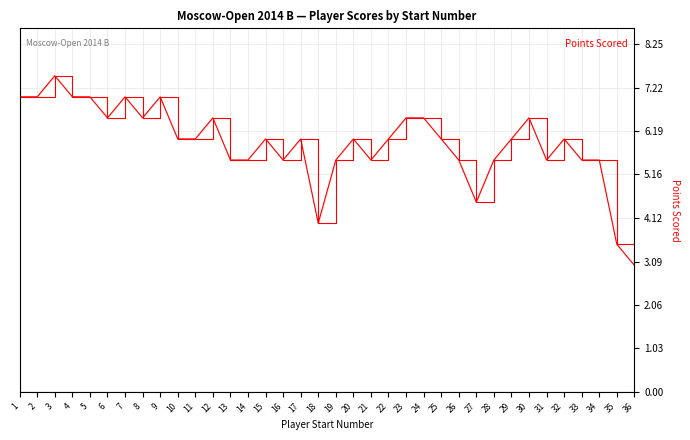

Reading right to left, list all the values displayed in this chart.

3.0	3.5	5.5	5.5	6.0	5.5	6.5	6.0	5.5	4.5	5.5	6.0	6.5	6.5	6.0	5.5	6.0	5.5	4.0	6.0	5.5	6.0	5.5	5.5	6.5	6.0	6.0	7.0	6.5	7.0	6.5	7.0	7.0	7.5	7.0	7.0